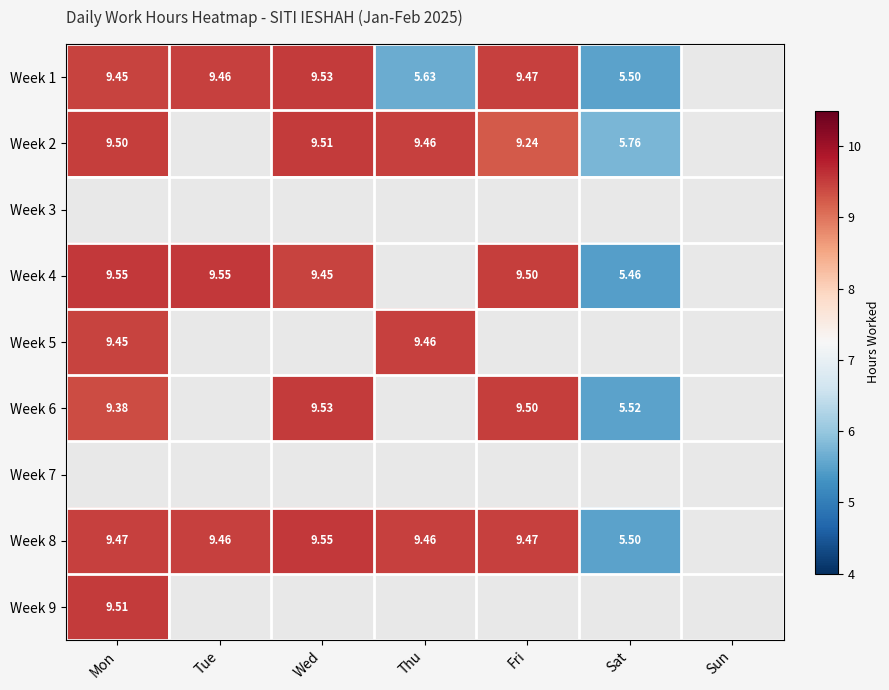

True or false: Week 6 has a value of 9.5 at Fri.

True